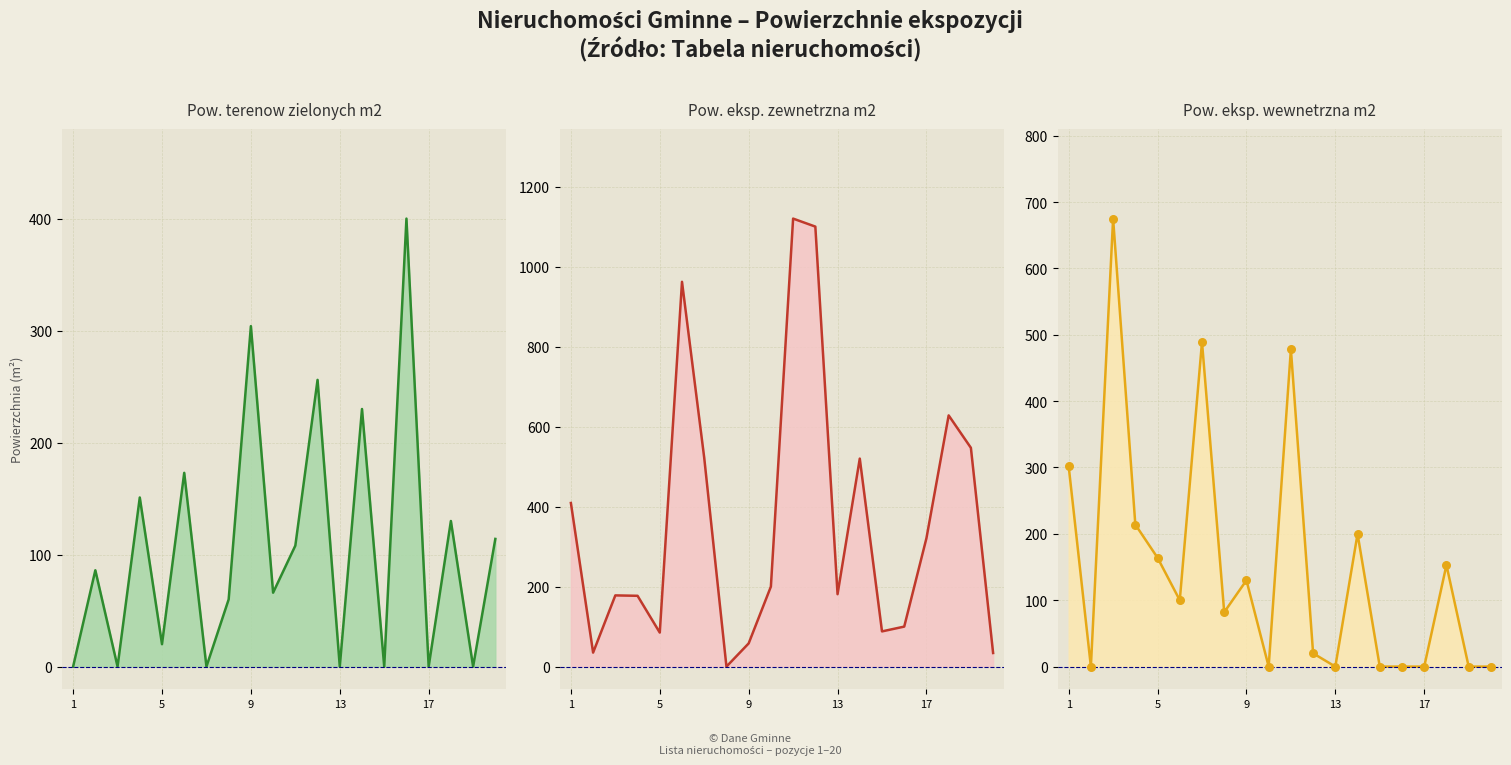

Which series has the widest spread of Y values?

Pow. eksp. zewnetrzna m2 line